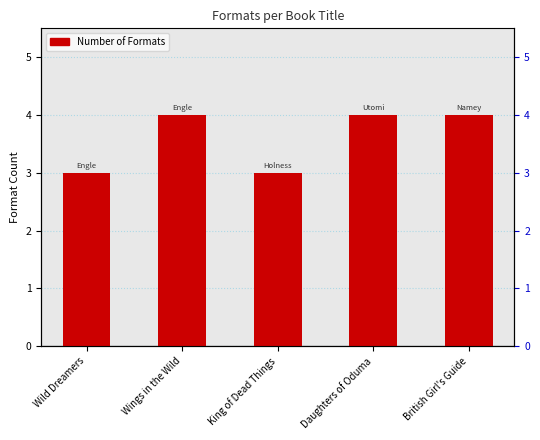

The chart shows a value of 3 at Wild Dreamers. True or false?

True